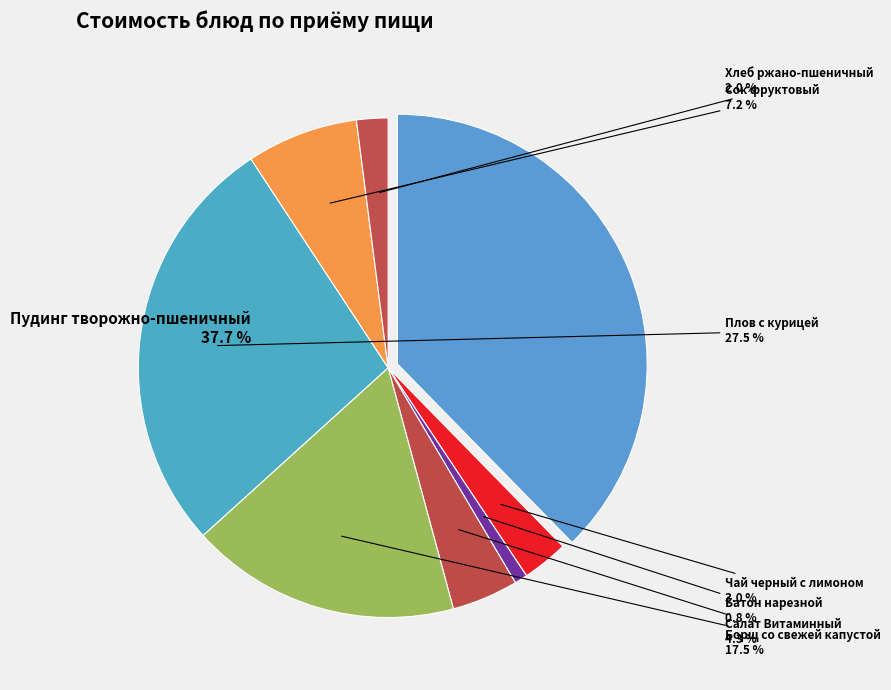

To the nearest percent, what is the difference between the Хлеб ржано-пшеничный and Пудинг творожно-пшеничный slice percentages?

36%